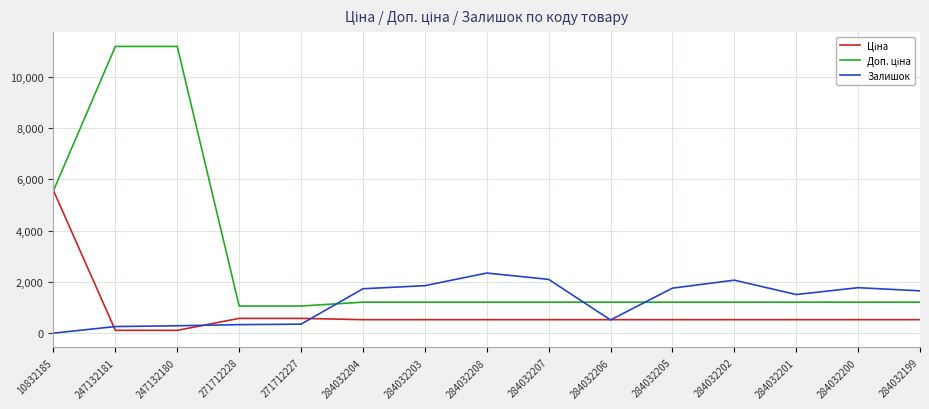

How many categories are shown in the chart?

15